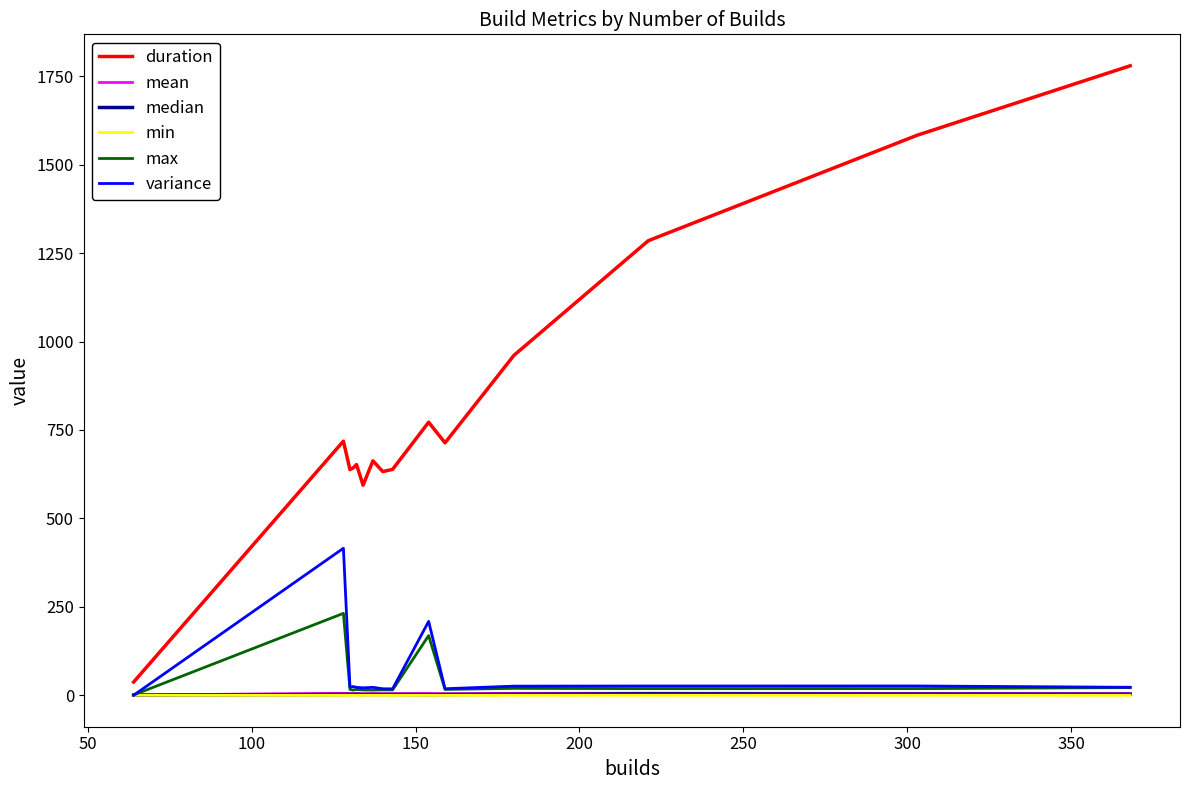

Which series has the largest range (max minus min)?

duration